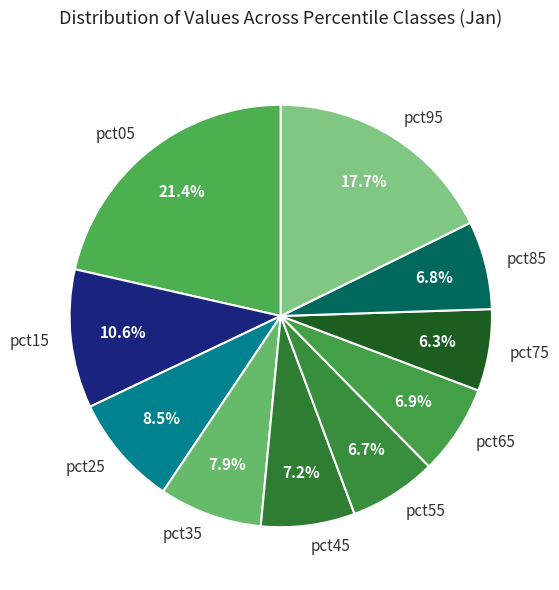

What percentage is the pct05 slice, to the nearest percent?

21%